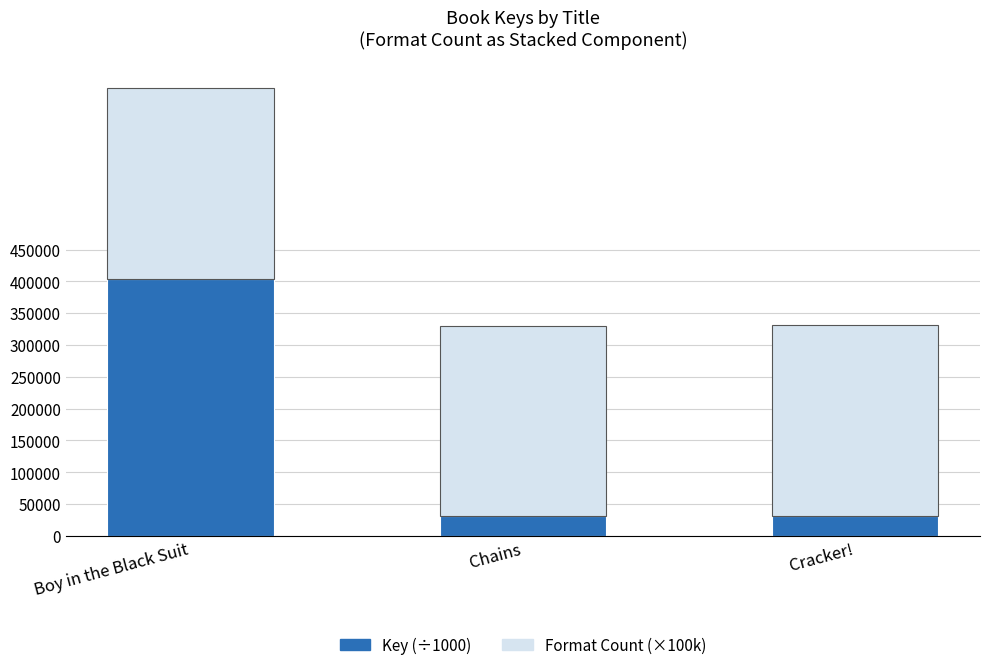

Count the number of categories in the chart.

3